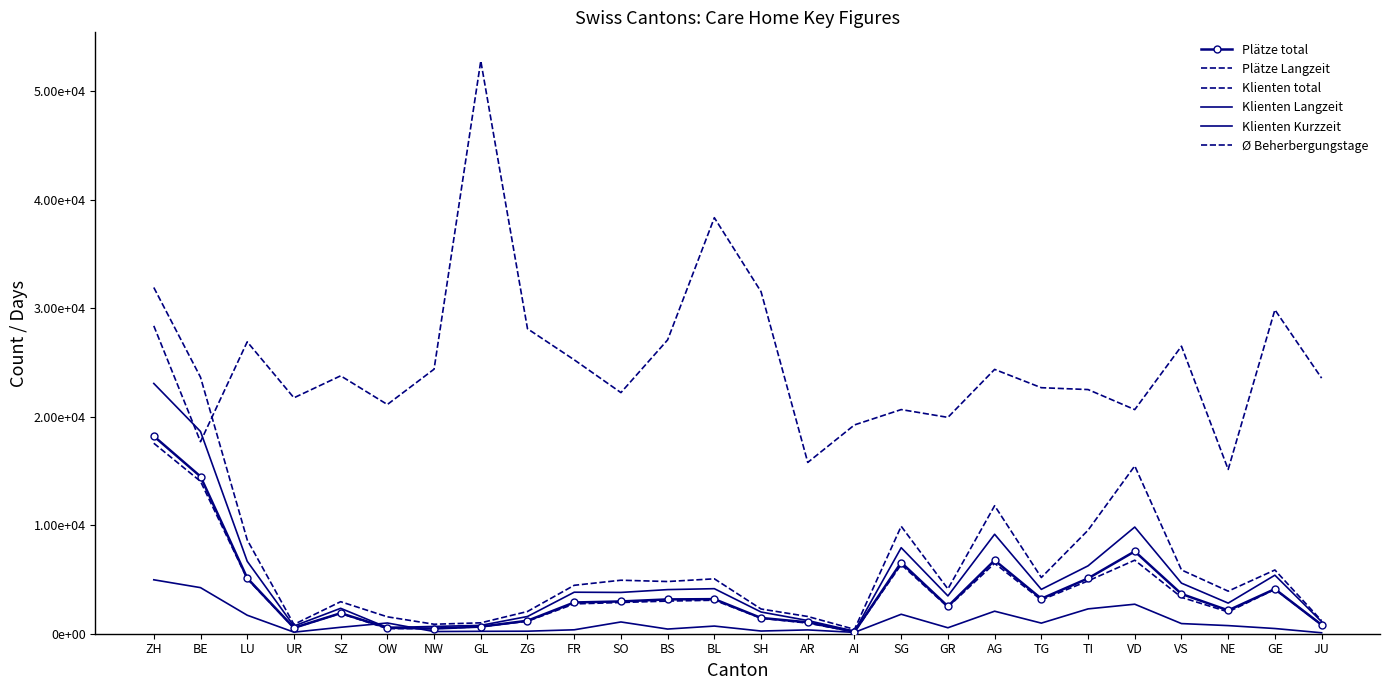

True or false: Plätze Langzeit and Ø Beherbergungstage cross at least once.

False